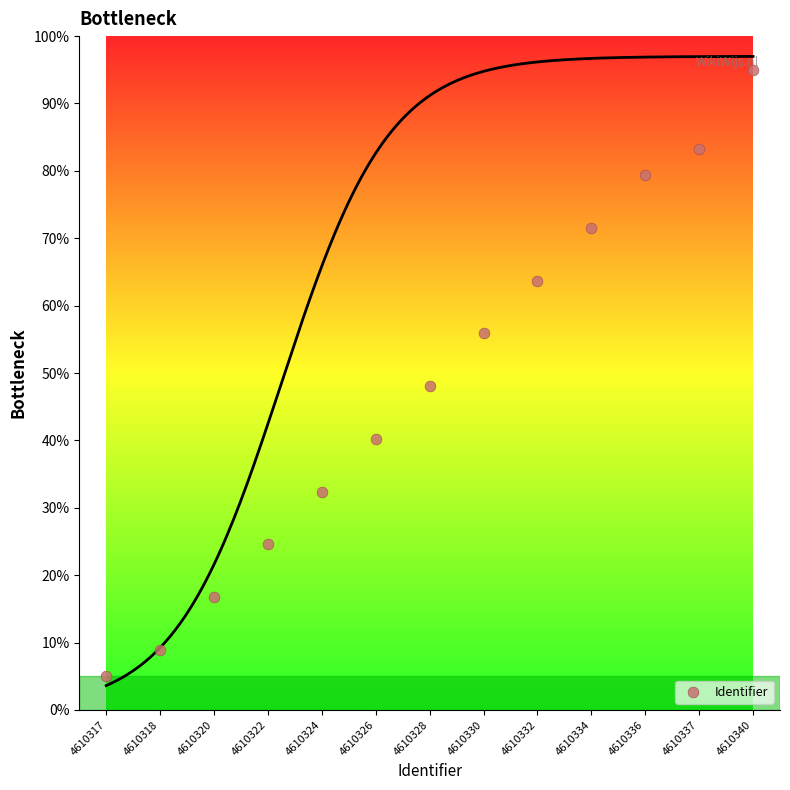

What Y value in the scatter plot is closest to 50?

48.0